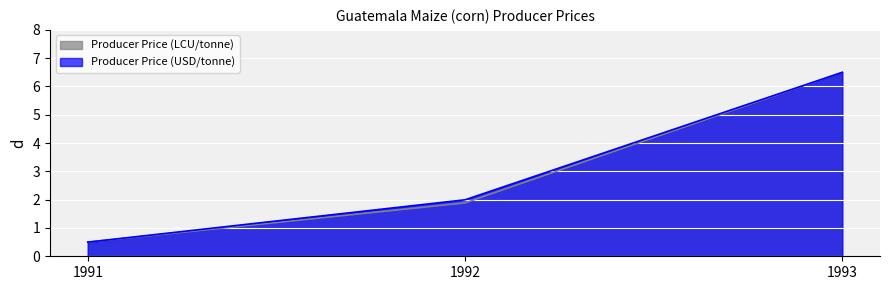

What is the average value of the Producer Price (LCU/tonne) series?

3.0